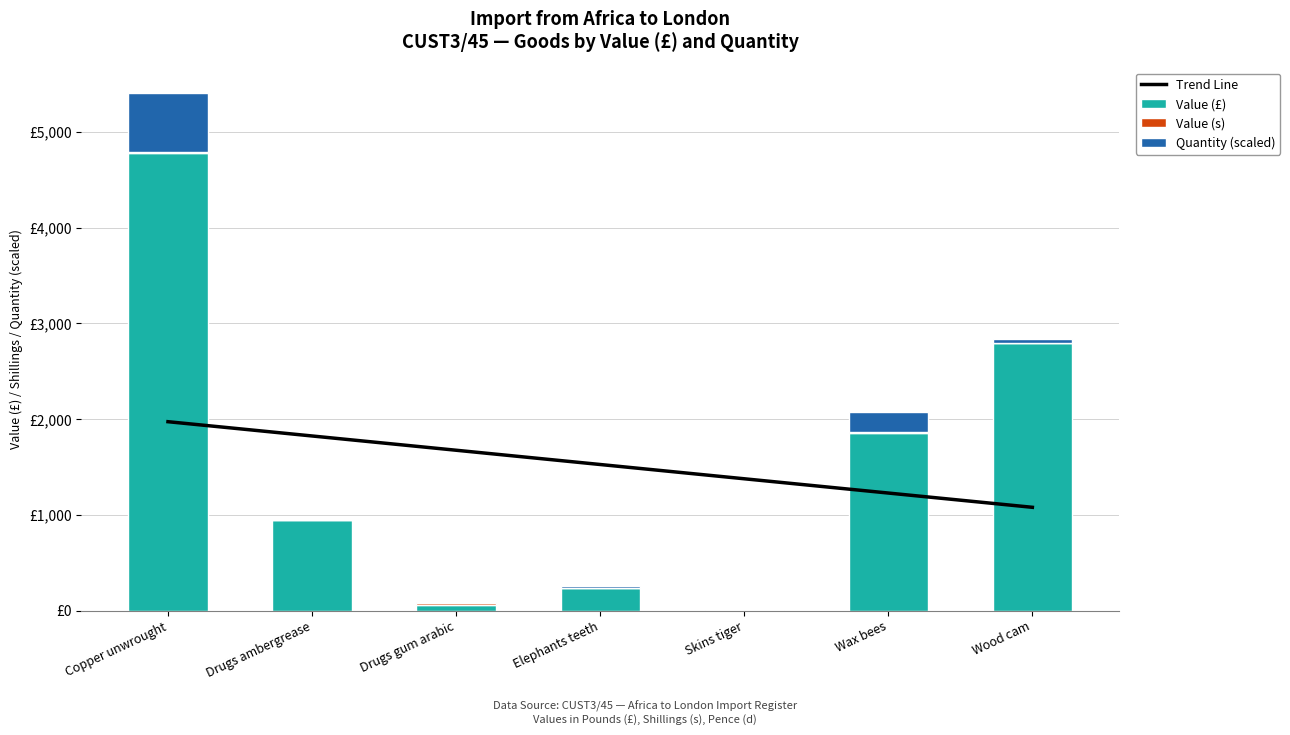

List the labels in order of Trend Line value, largest first.

Copper unwrought, Drugs ambergrease, Drugs gum arabic, Elephants teeth, Skins tiger, Wax bees, Wood cam